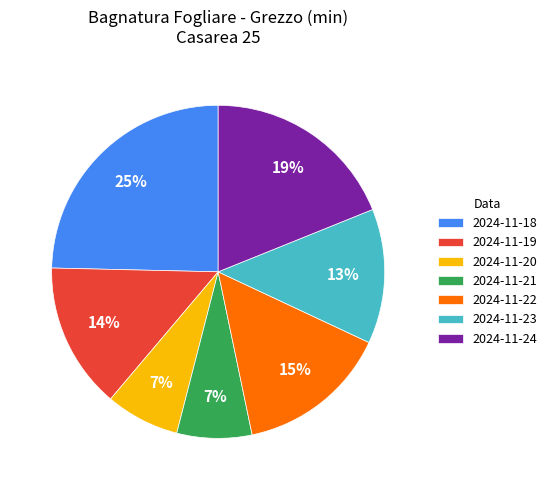

Is it true that 2024-11-22 is 23% of the pie?

False